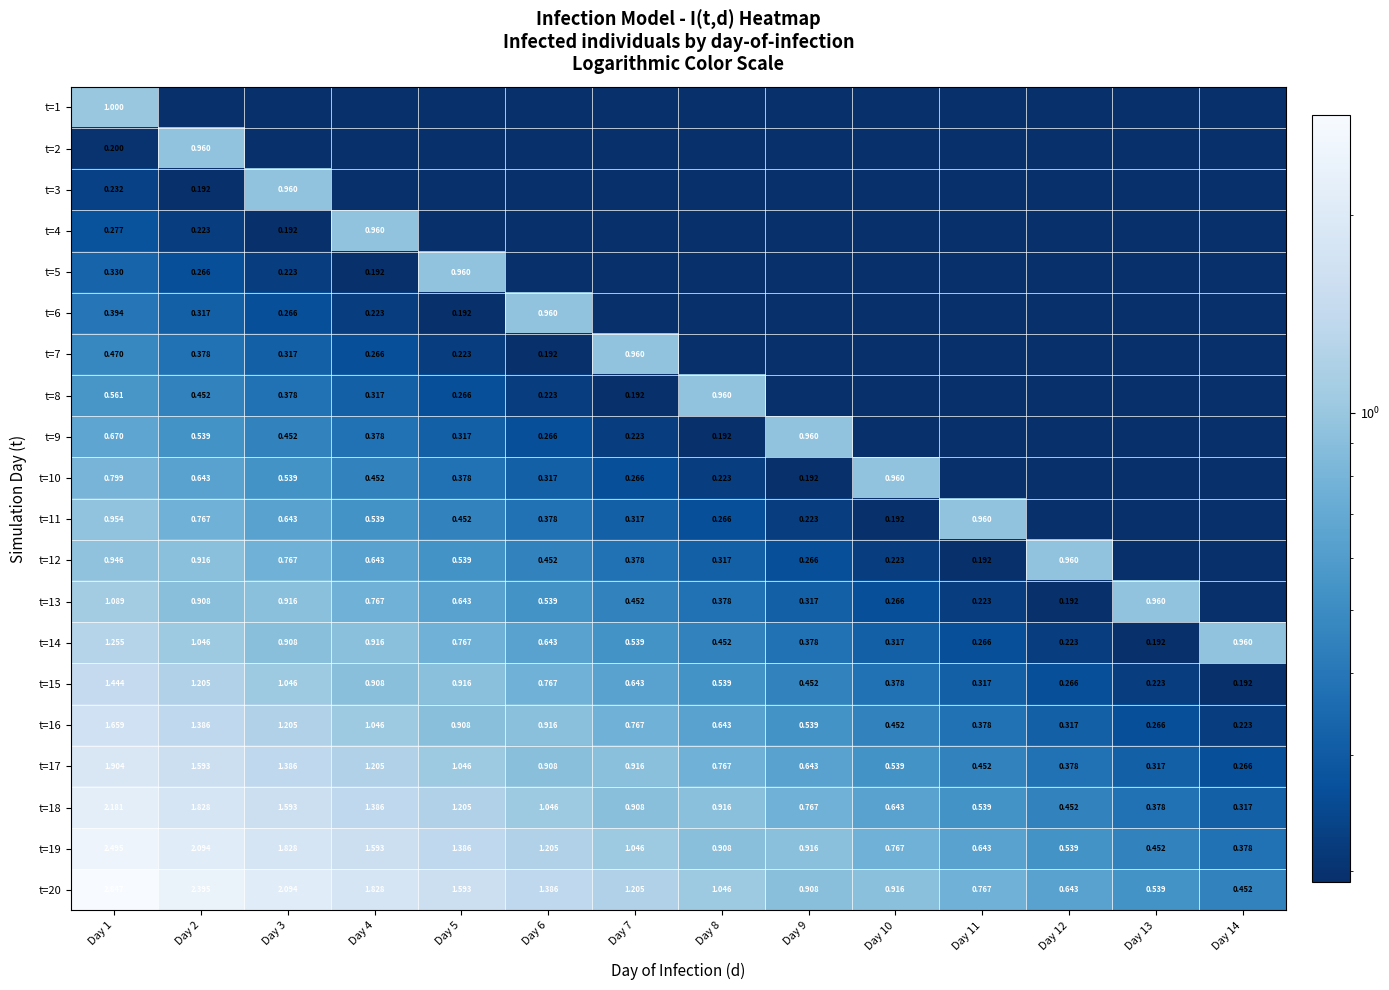

Which has a higher value, Day 1 or Day 14?

Day 1